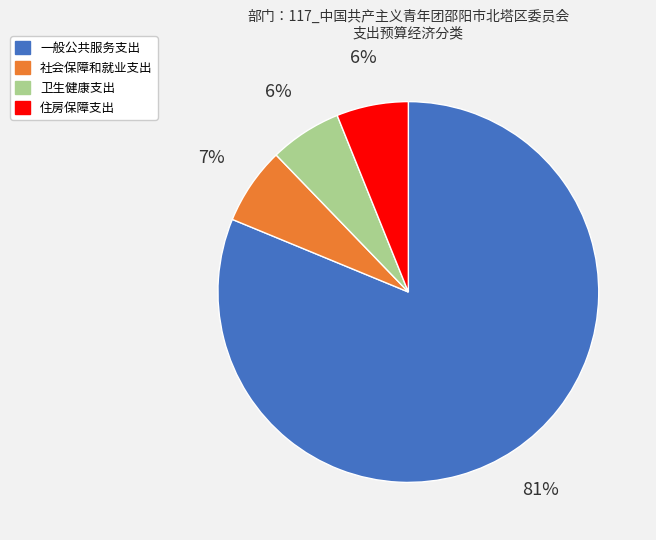

How many slices are in this pie chart?

4